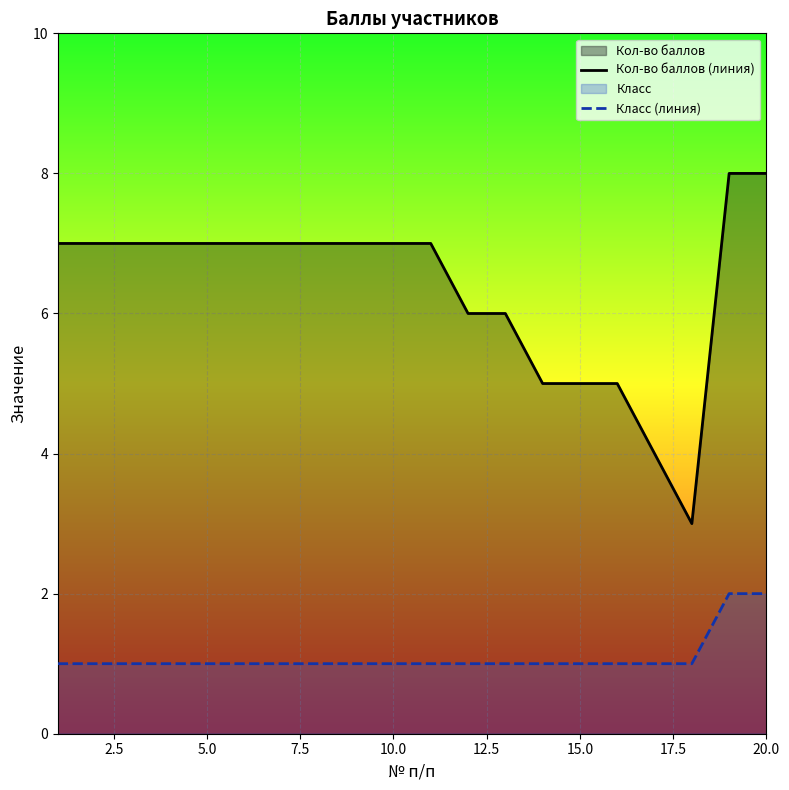

The Кол-во баллов (линия) series shows 2 at 20.0. True or false?

False